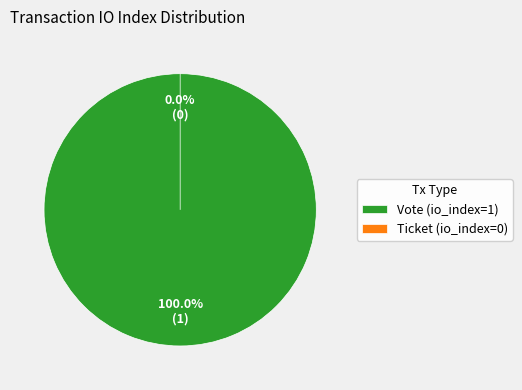

To the nearest percent, what is the difference between the Ticket (io_index=0) and Vote (io_index=1) slice percentages?

100%